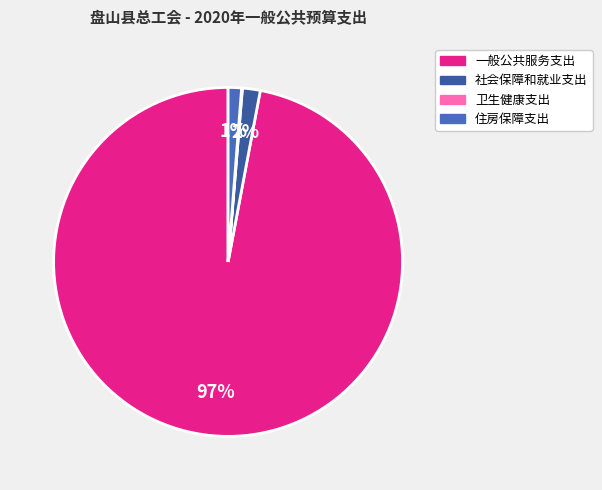

To the nearest percent, what percentage of the pie is 一般公共服务支出?

97%